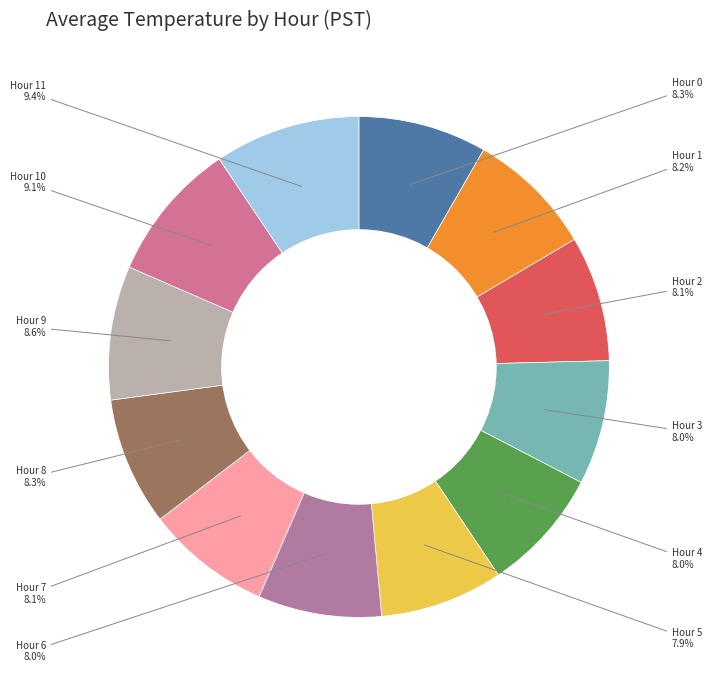

How many slices are in this pie chart?

12